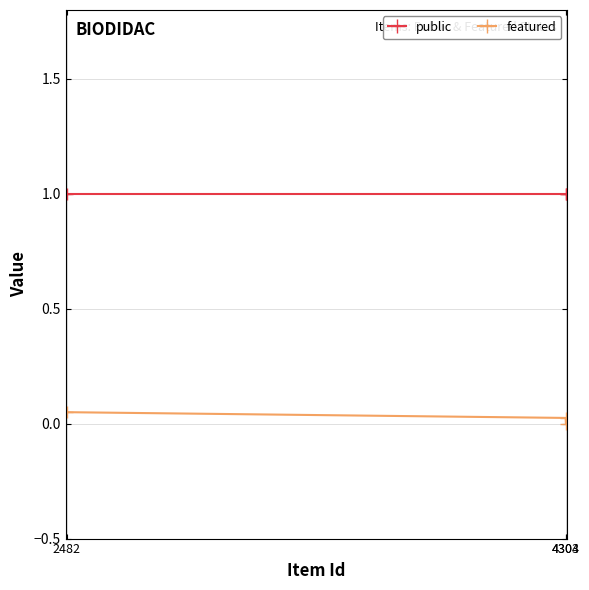

At 2482, list the series in order from largest to smallest.

public, featured